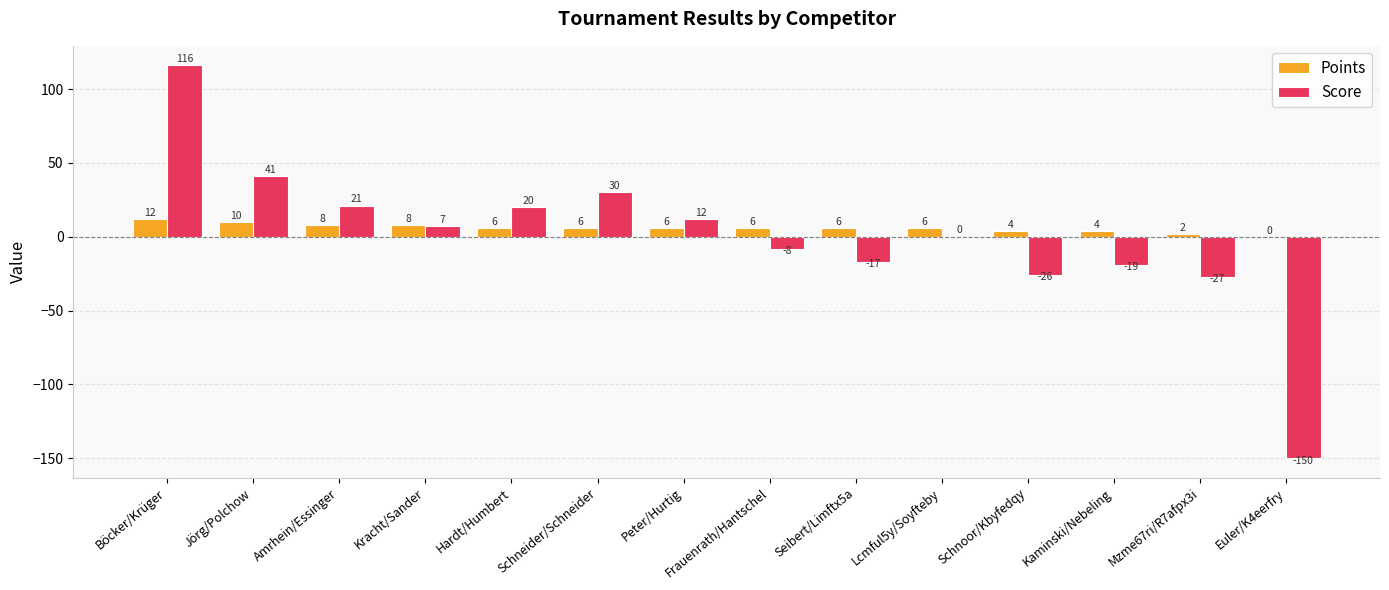

At which category is the sum across all series the highest?

Böcker/Krüger